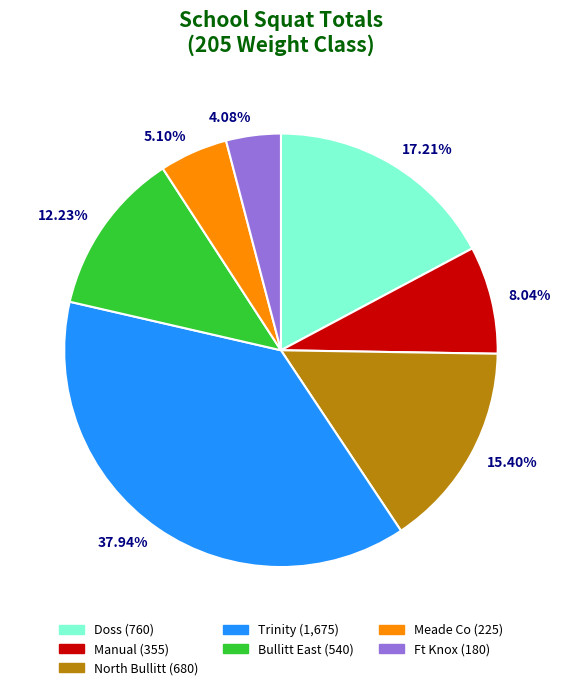

What is the smallest slice in the pie chart?

4.08%